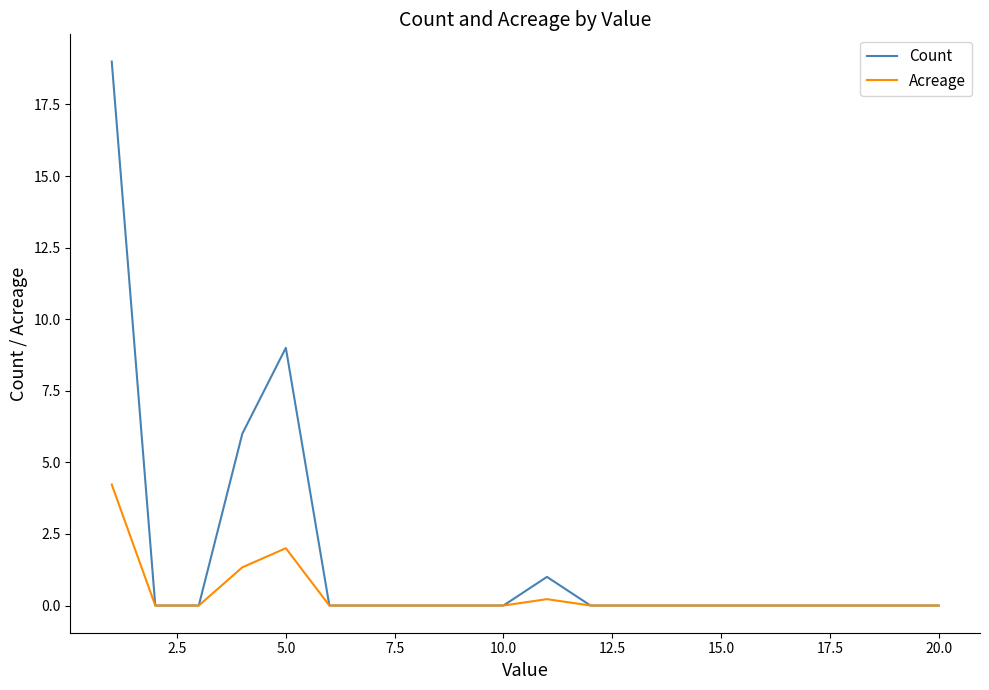

List the series in order of their overall mean, lowest first.

Acreage, Count